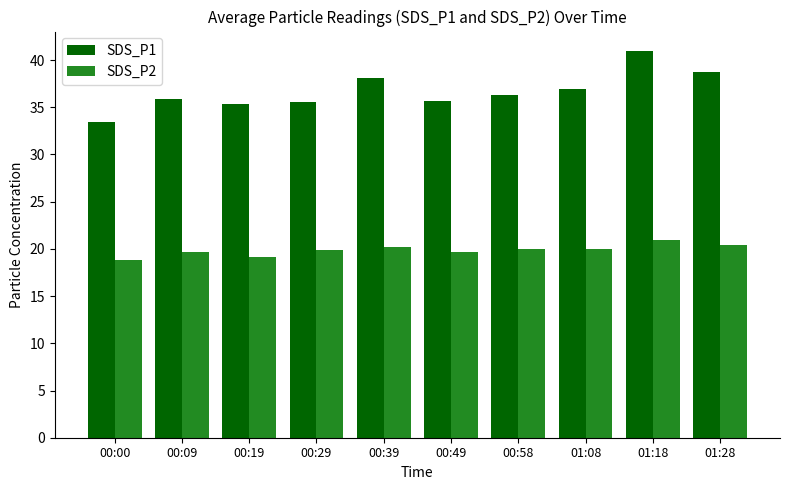

List the series in order of their peak value, highest first.

SDS_P1, SDS_P2